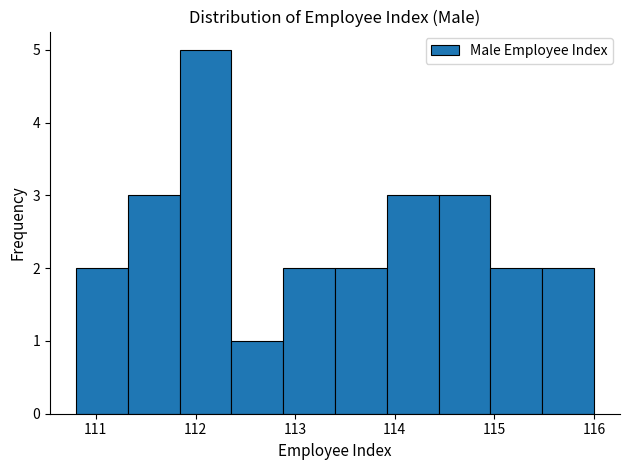

What is the height of the bar covering 113.40 to 113.92 on the x-axis? Neither the bar edges nor the heights are printed on the chart, so give them approximately, as read against the axes.

2